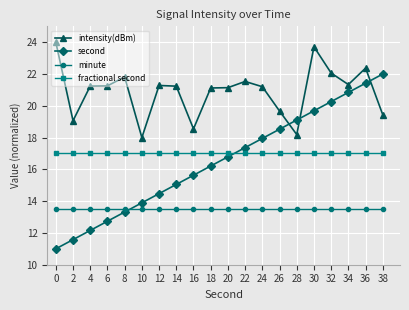

True or false: fractional second and intensity(dBm) intersect in this chart.

False